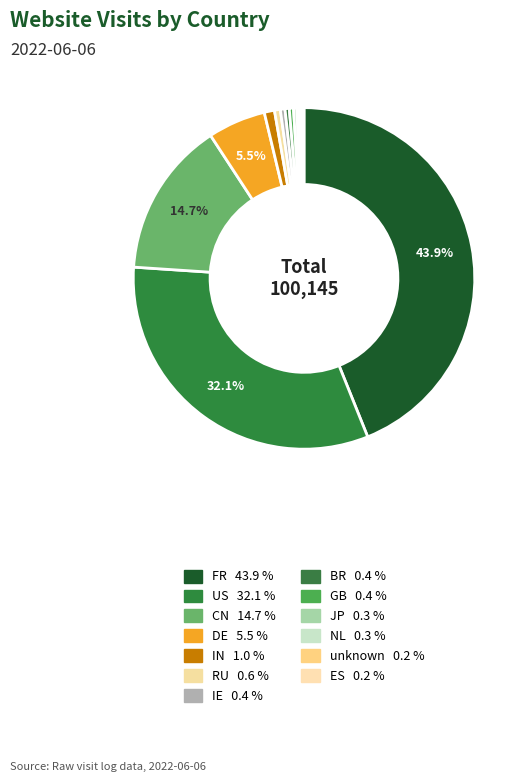

Which slice is the smallest?

ES